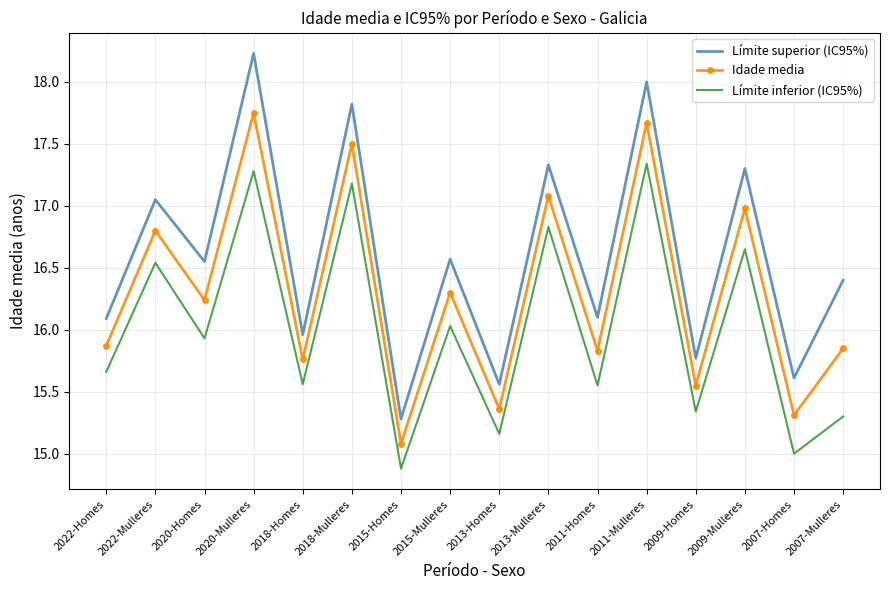

What position from the left is 2020-Homes?

3